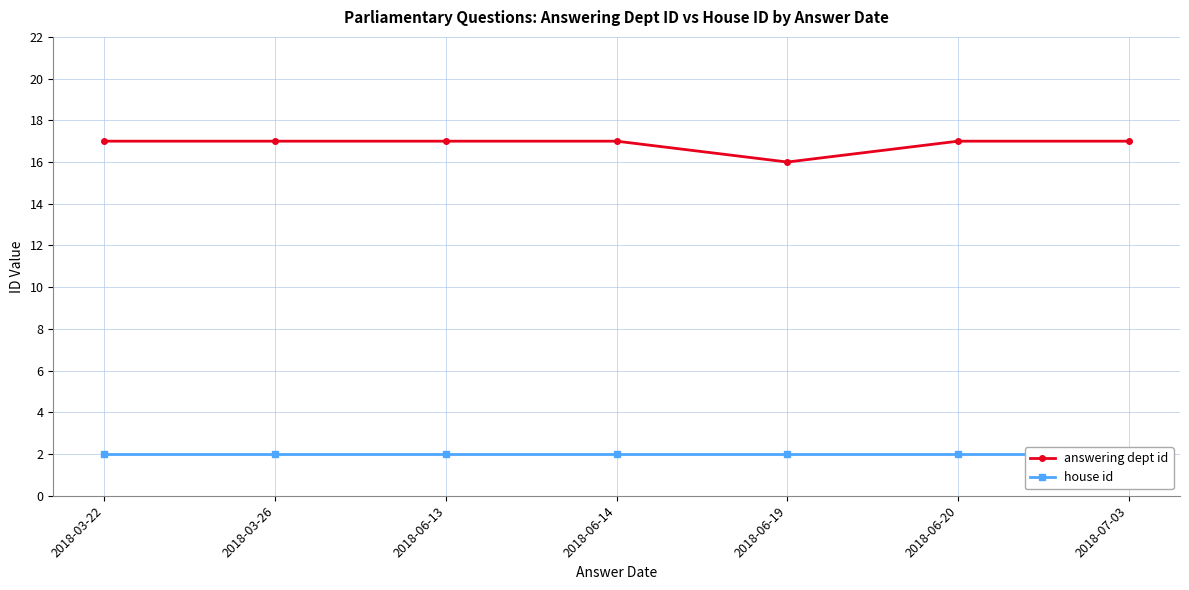

Between 2018-03-22 and 2018-06-14, which series saw the biggest shift?

answering dept id